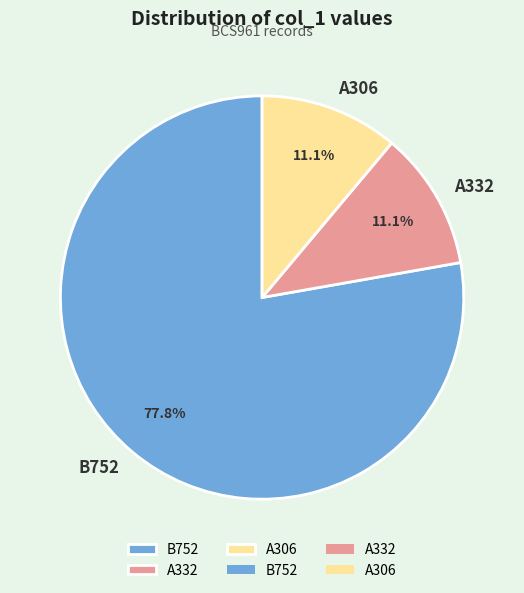

Which slice is the largest?

B752